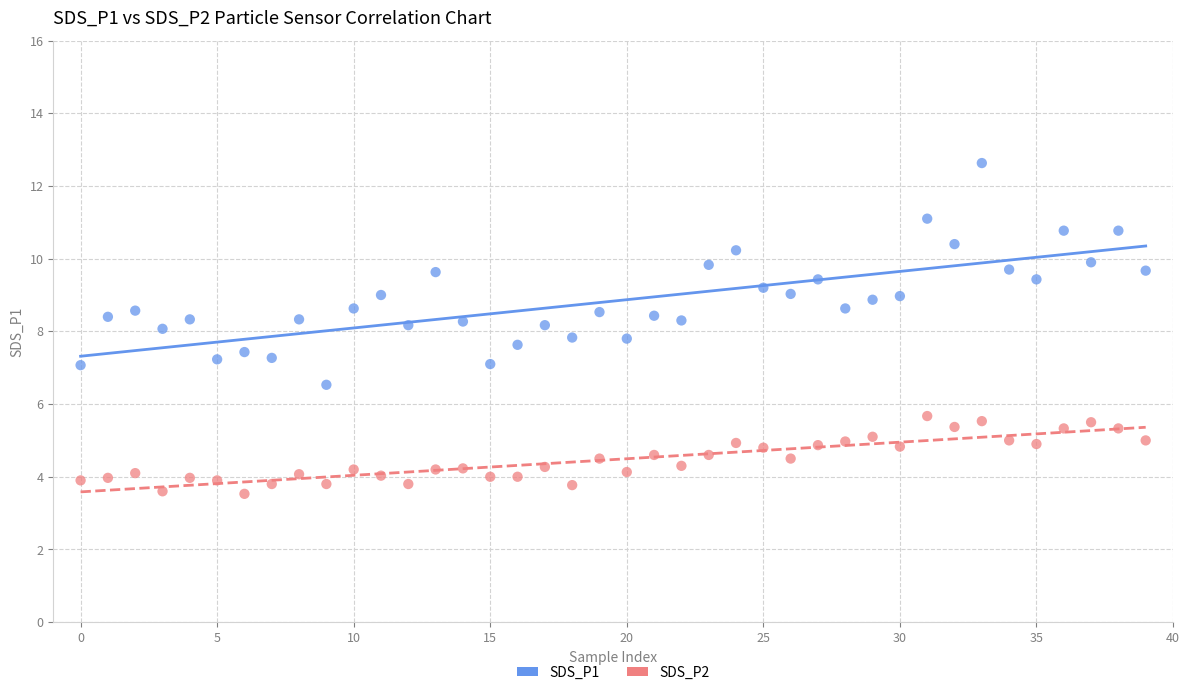

Across all data points, what is the range of Y values (max minus min)?

9.1